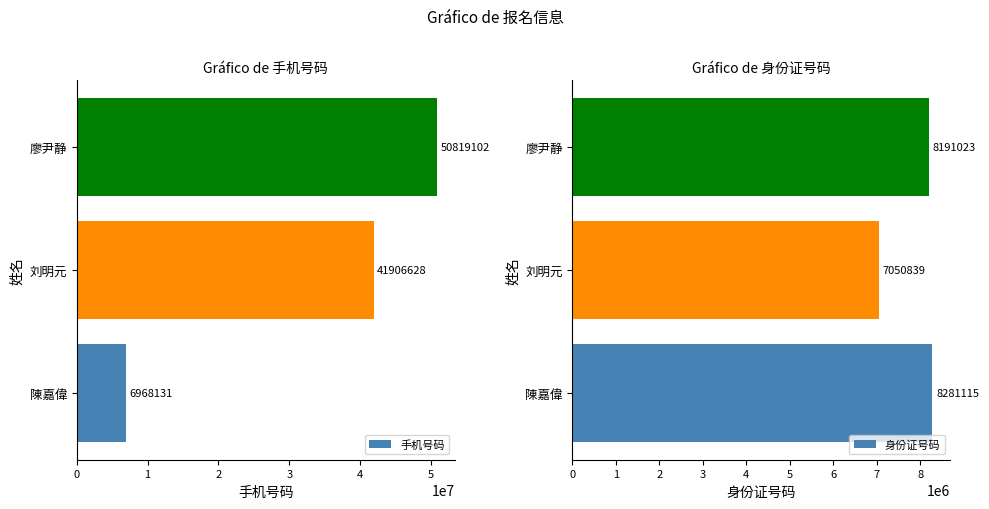

Is it true that 手机号码 equals 50819102 at 廖尹静?

True